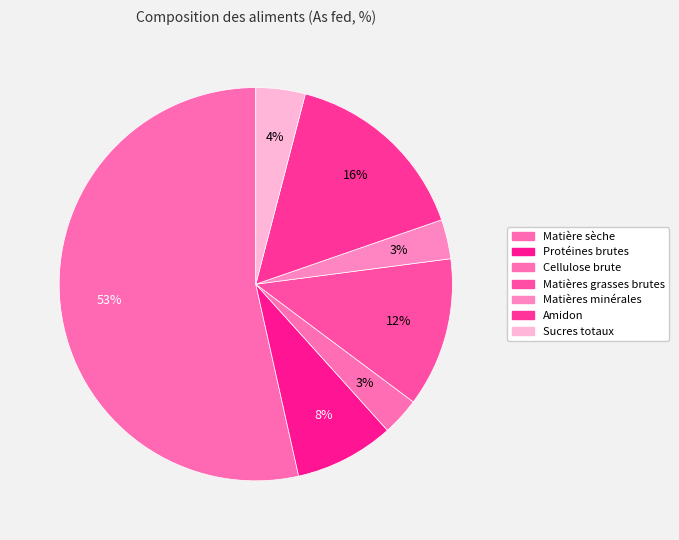

What is the change in value from Cellulose brute to Matières minérales?

+0.2